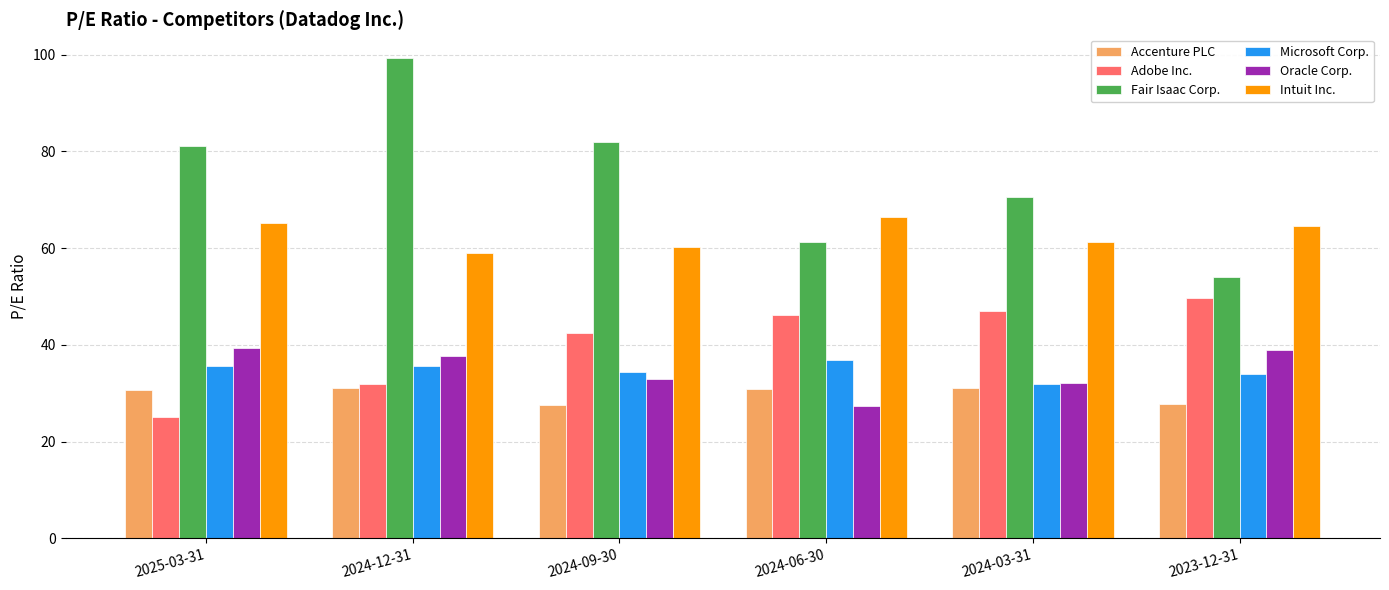

What is the highest value of the Oracle Corp. series?

39.4